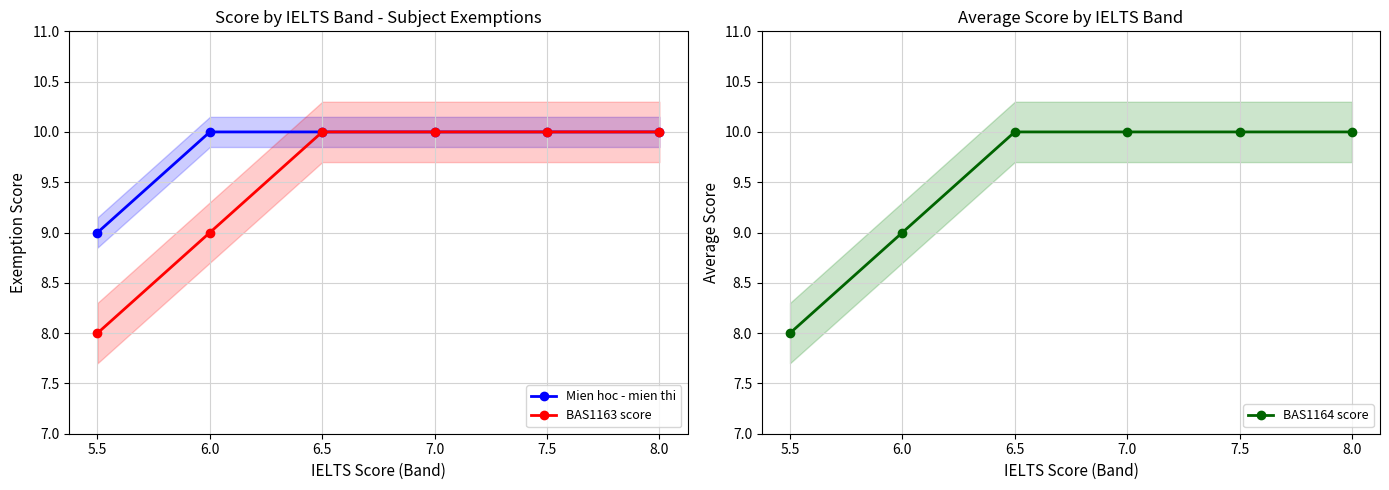

How many lines are shown in the chart?

3